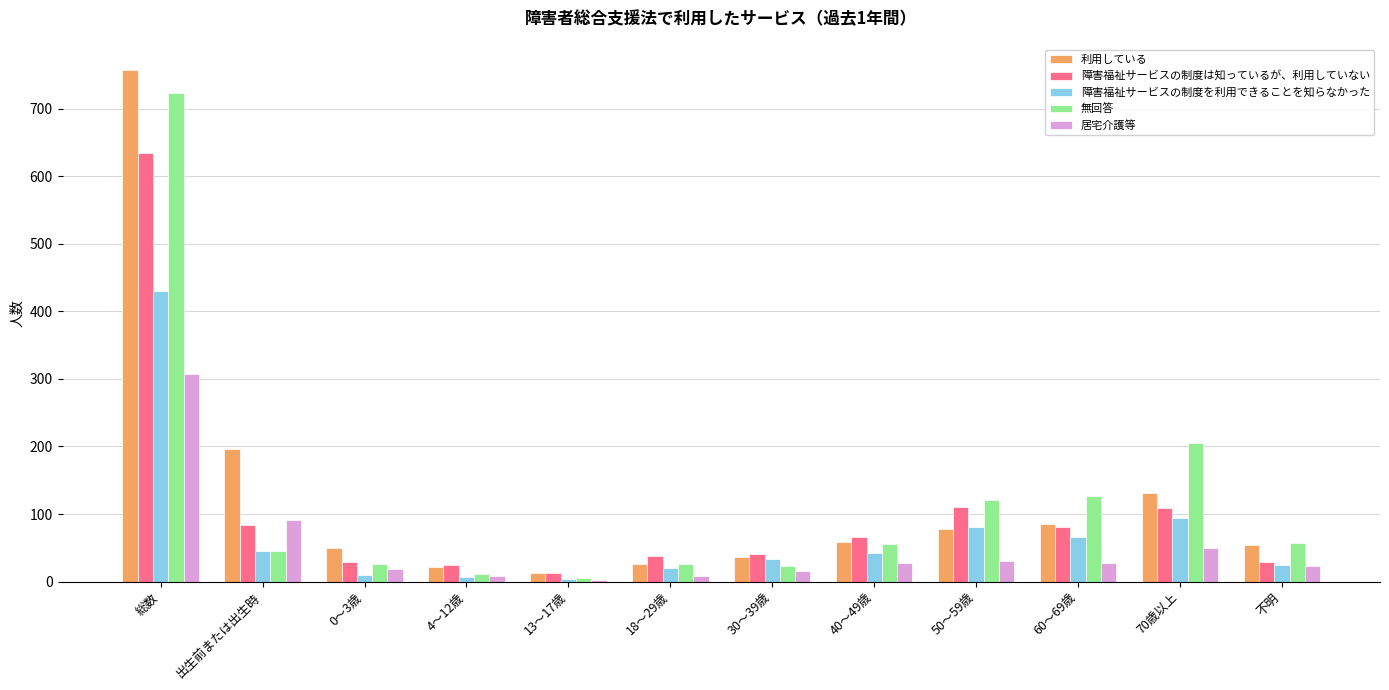

What is the difference between the 利用している values at 50～59歳 and 13～17歳?

66